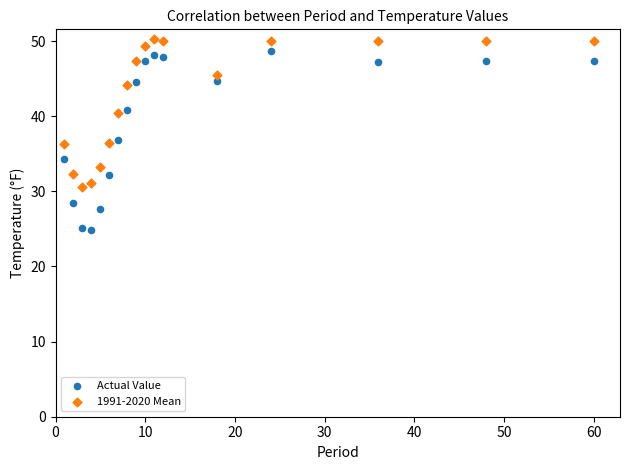

Across all data points, what is the range of X values (max minus min)?

59.0